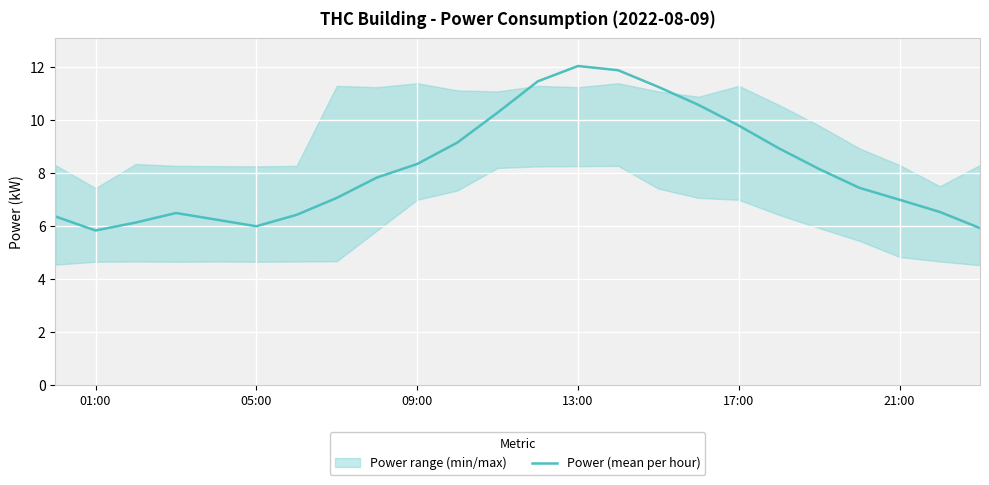

True or false: Power (mean per hour) has a value of 9.8 at 17:00.

True